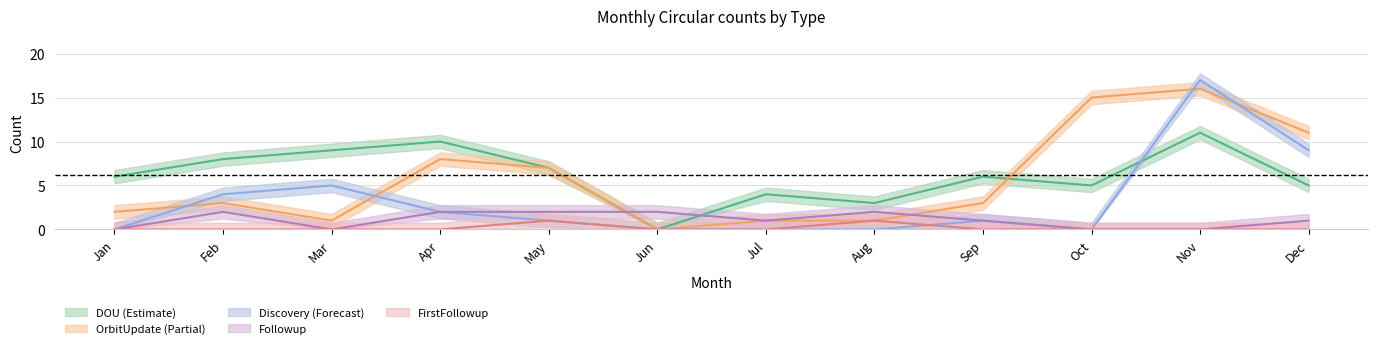

Which series has the widest spread of values?

Discovery